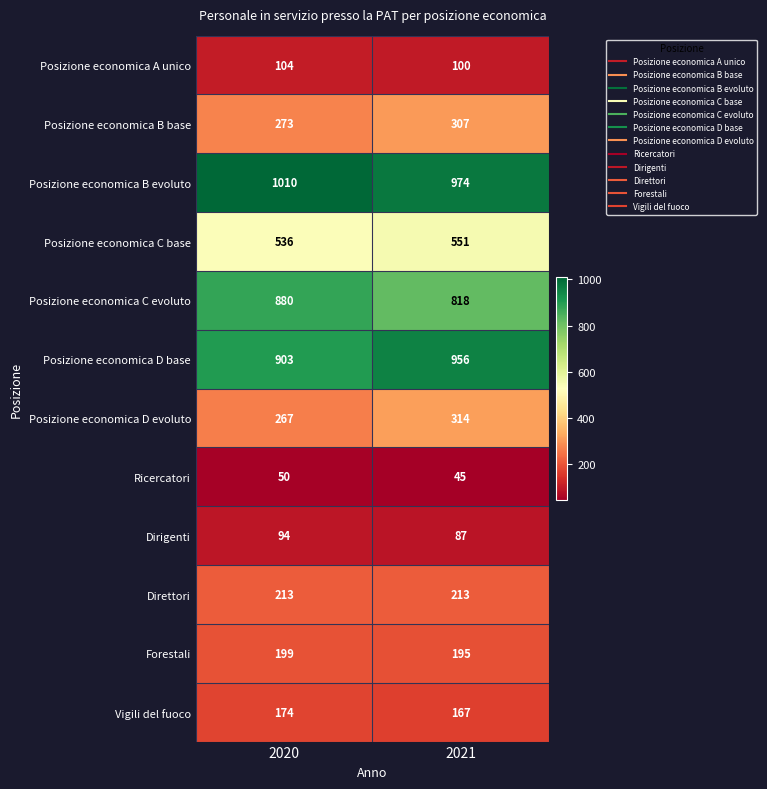

At how many categories does at least one series exceed 833?

2